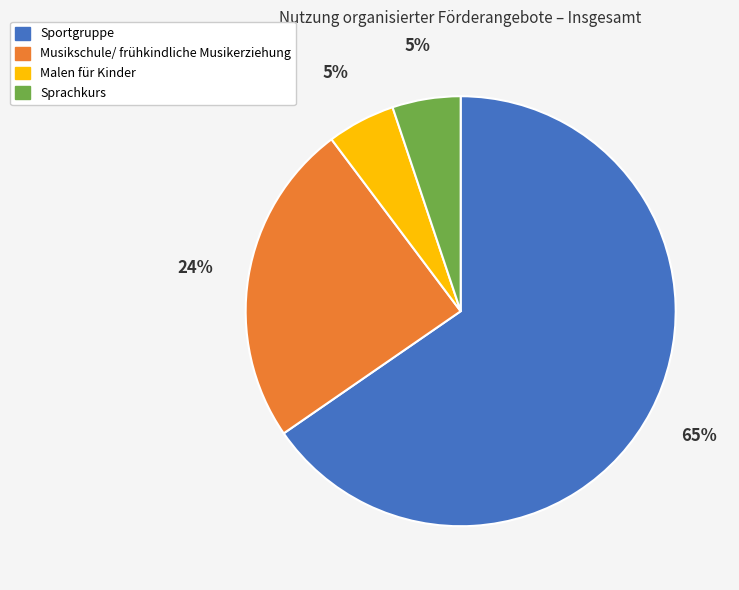

How many segments does this pie chart have?

4